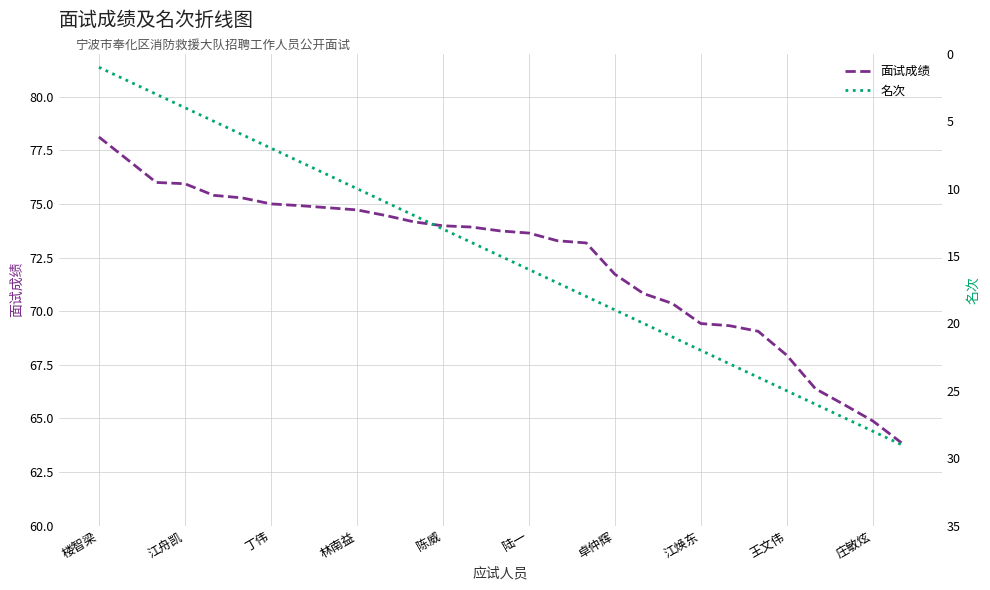

True or false: 面试成绩 and 名次 intersect in this chart.

False